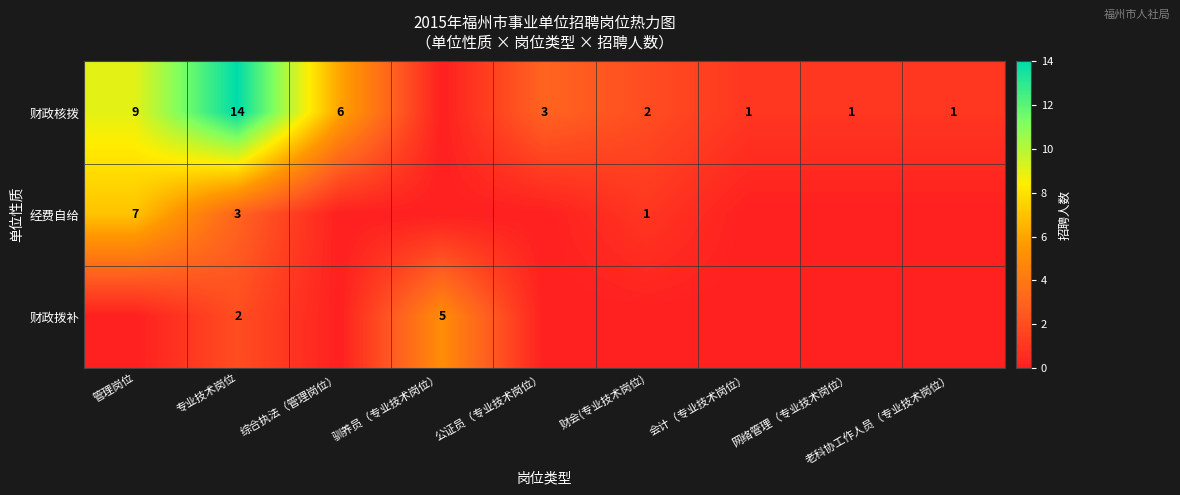

Is the value of 财政核拨 at 网络管理（专业技术岗位） greater than the value of 经费自给 at 管理岗位?

No